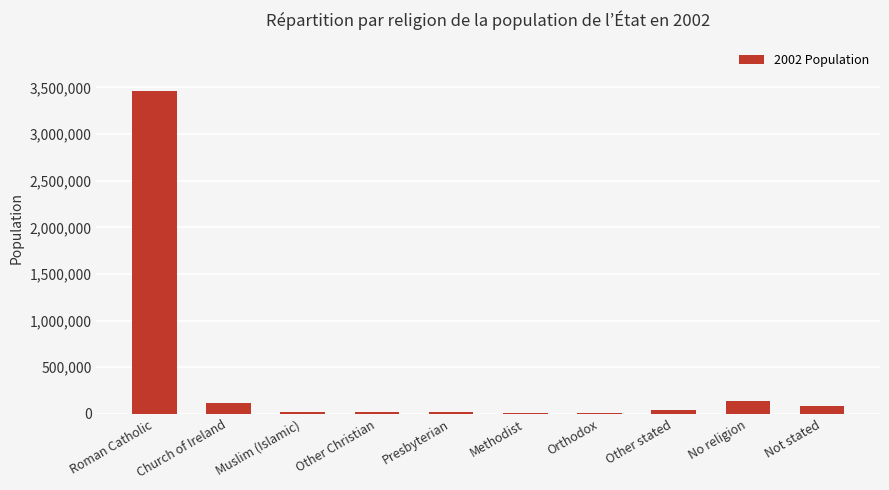

Where is the data nearest to the value 1736319?

No religion